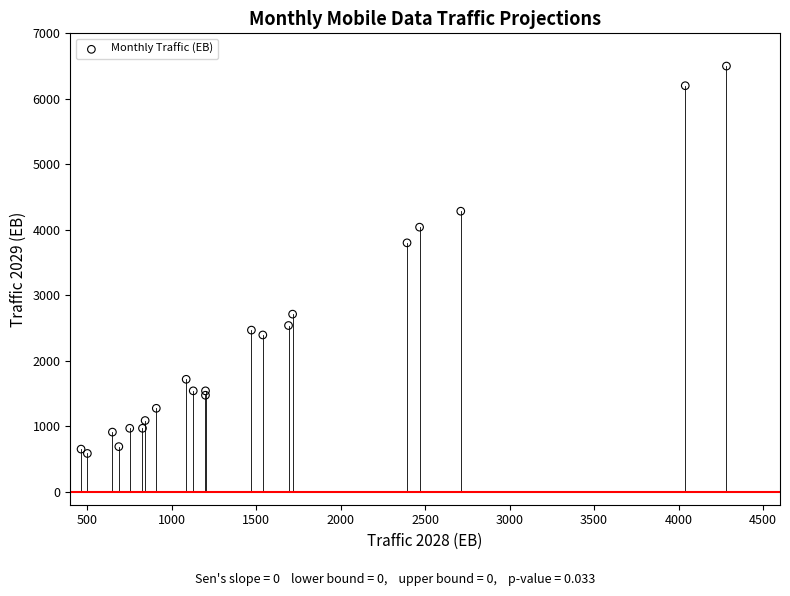

What Y value in the scatter plot is closest to 3541?

3800.0